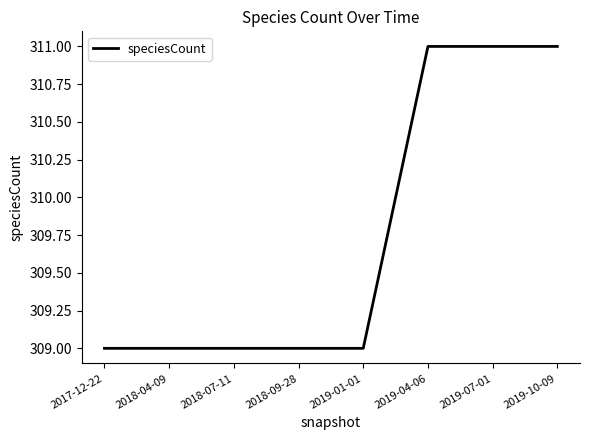

What is the change in value from 2017-12-22 to 2019-10-09?

+2